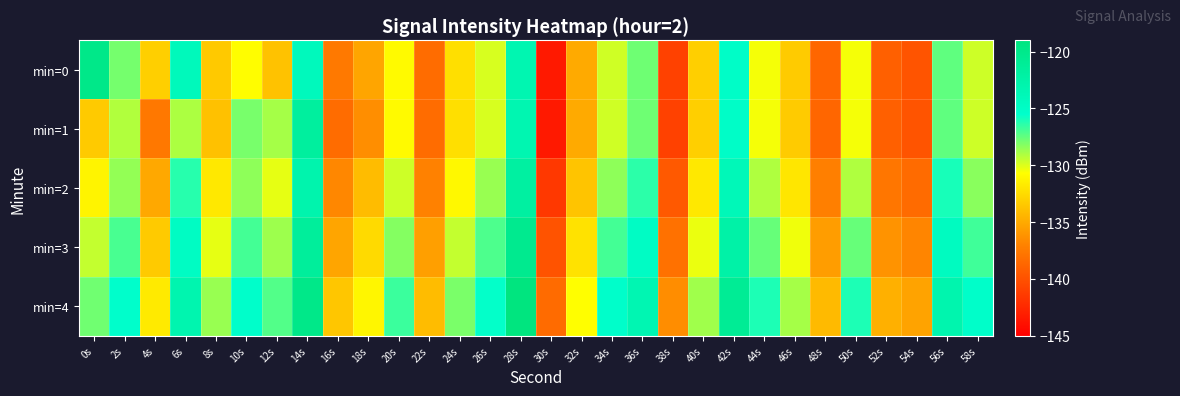

What is the spread (max minus min) of values at 34s?

4.3